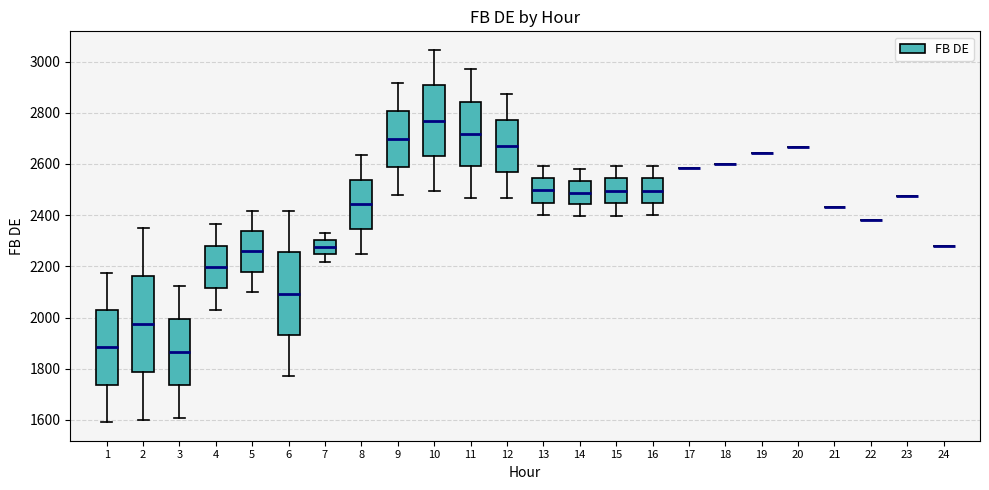

Which box is the tallest, from its lower edge to its upper edge?

2